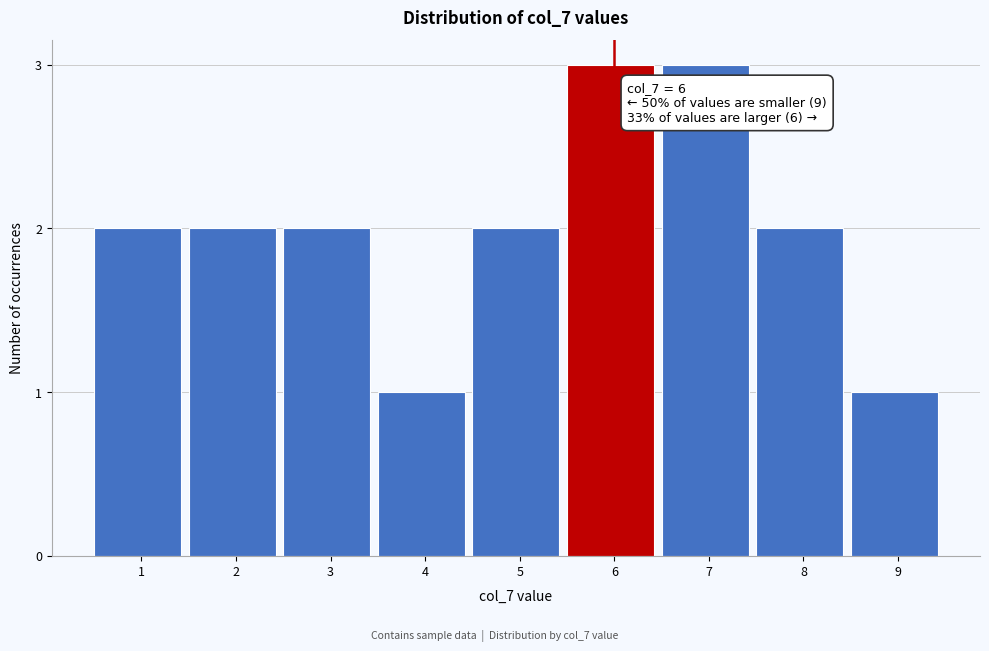

Reading left to right, list all the values displayed in this chart.

2	2	2	1	2	3	3	2	1